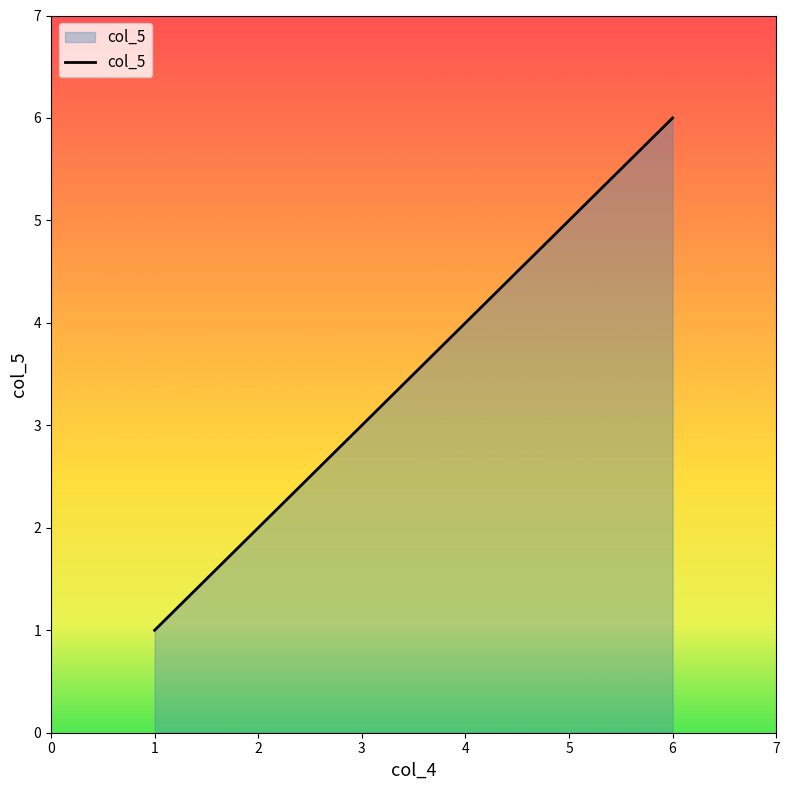

Count the number of data series in this chart.

1